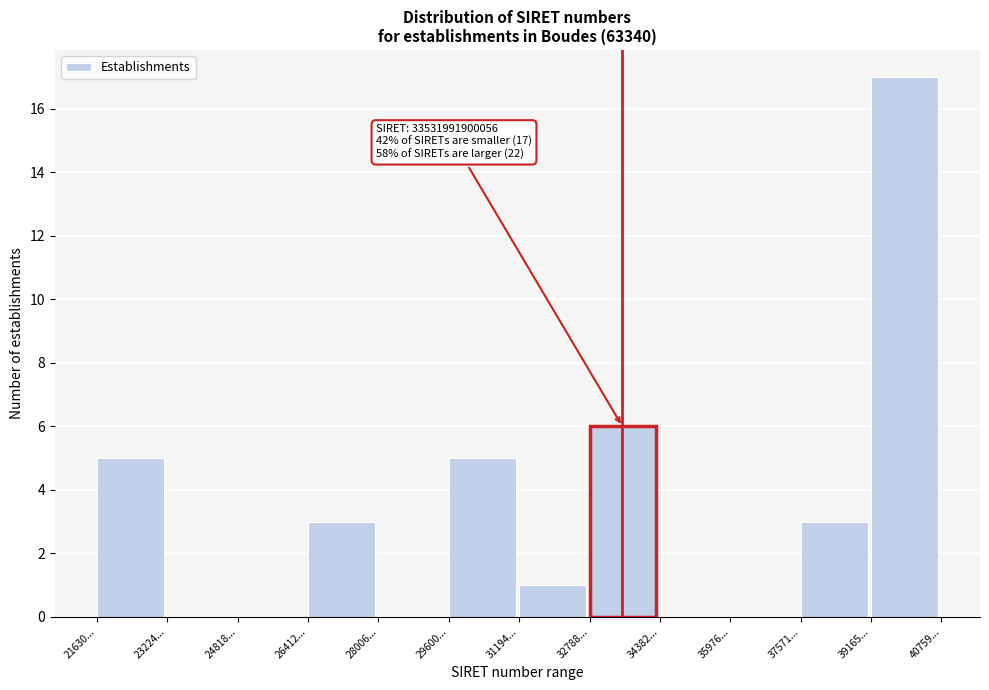

Reading left to right, transcribe all the data shown in this chart.

21630...=5	23224...=0	24818...=0	26412...=3	28006...=0	29600...=5	31194...=1	32788...=6	34382...=0	35976...=0	37571...=3	39165...=17